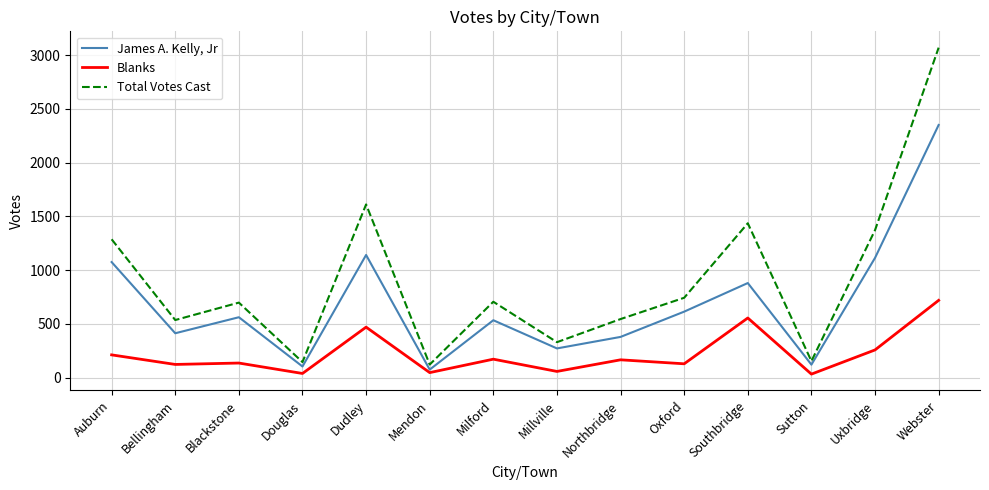

List the series in order of their peak value, lowest first.

Blanks, James A. Kelly, Jr, Total Votes Cast